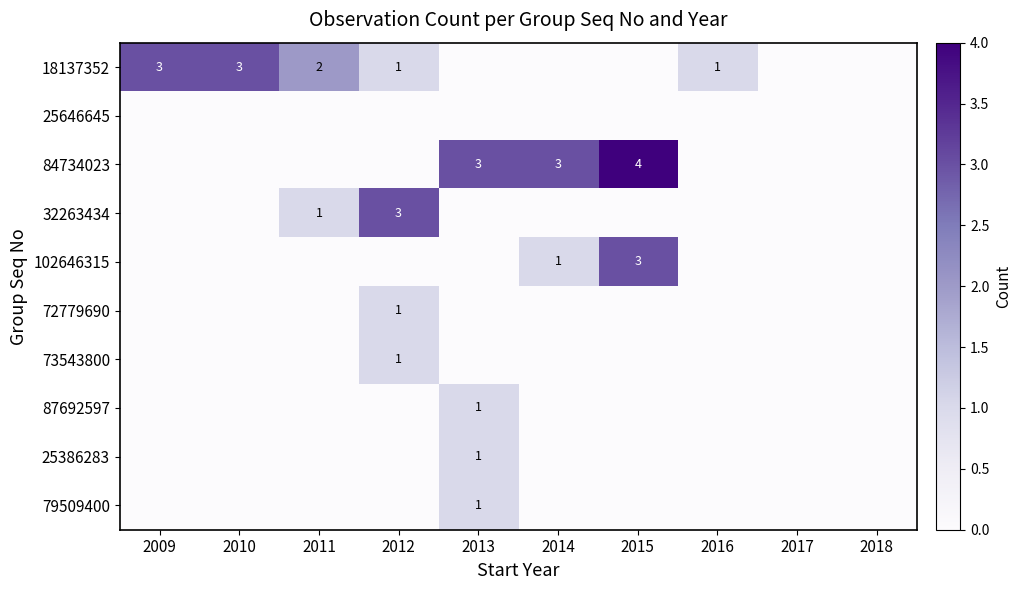

At how many categories does at least one series exceed 3?

1